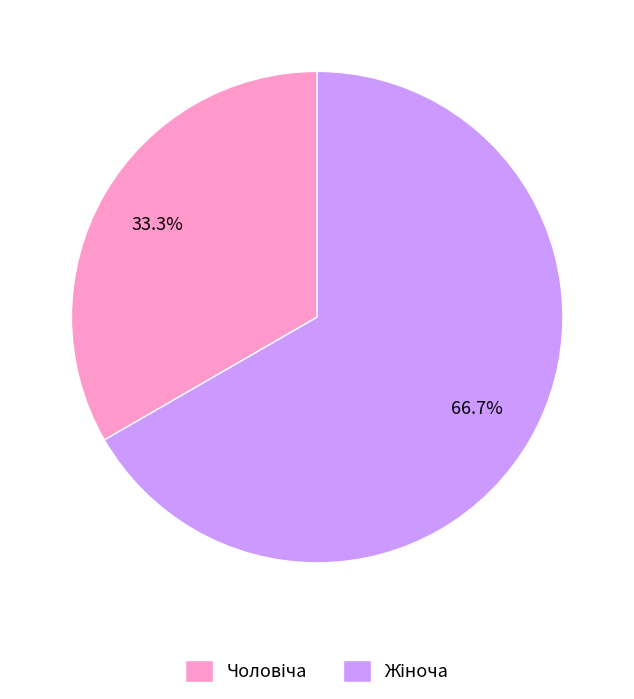

Does any single category account for the majority?

Yes